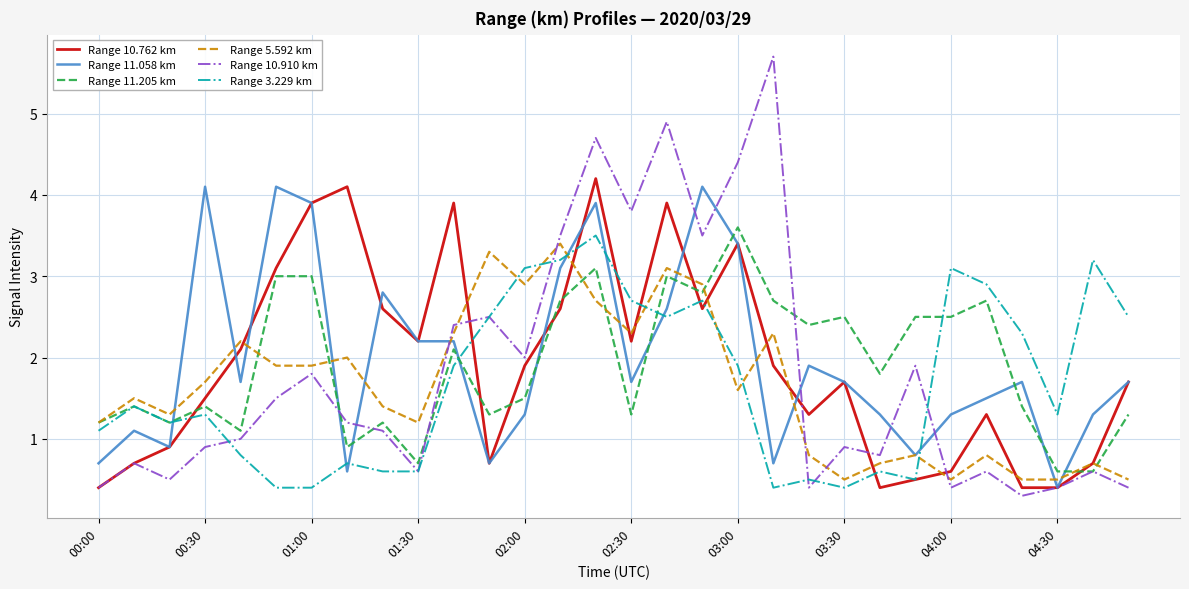

What is the maximum value for Range 5.592 km?

3.4